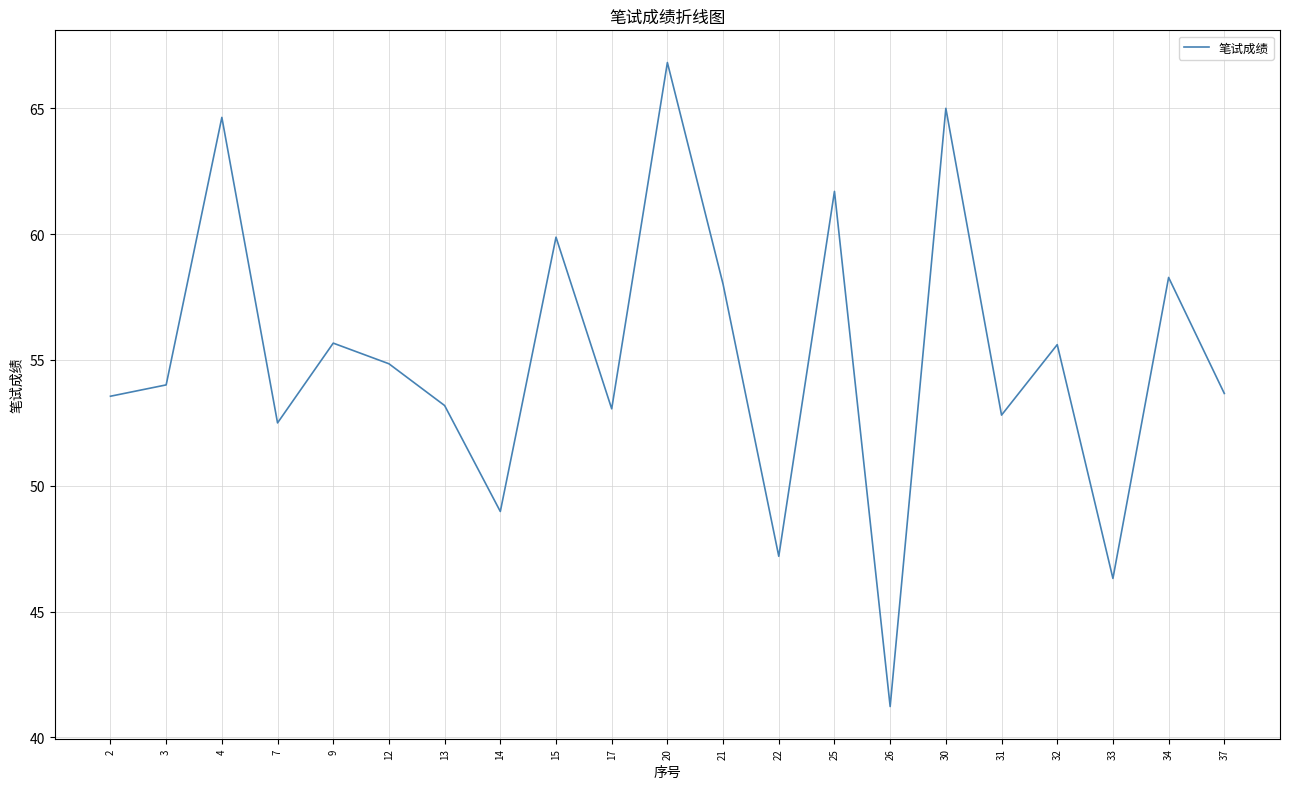

Is it true that the value at 34 is 58.3?

True